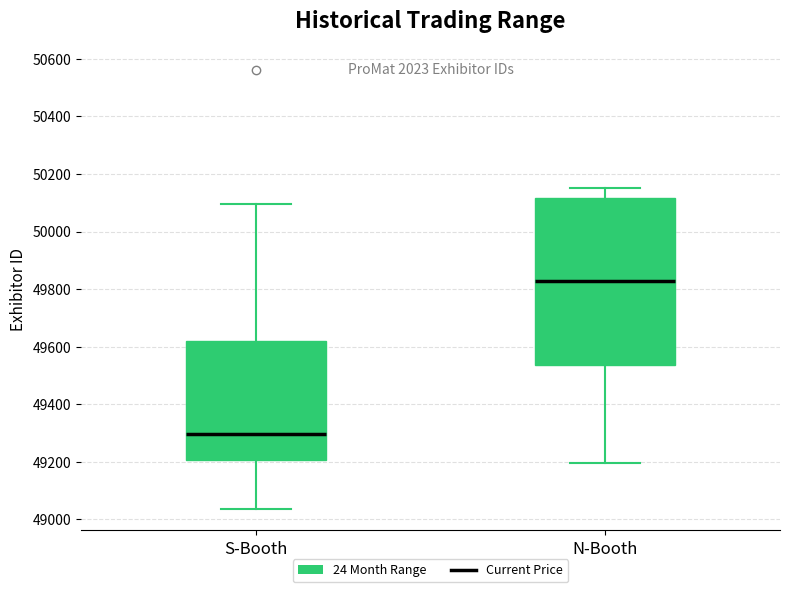

Reading left to right, transcribe this box plot: for each box, give where its median line is, the range the box spans, and where its two whiskers end, as read against the y-axis. The values are not printed on the chart, so give them approximately, as read against the axis.

S-Booth: median 49300, box 49200 to 49620, whiskers 49040 to 50100
N-Booth: median 49840, box 49540 to 50120, whiskers 49200 to 50160